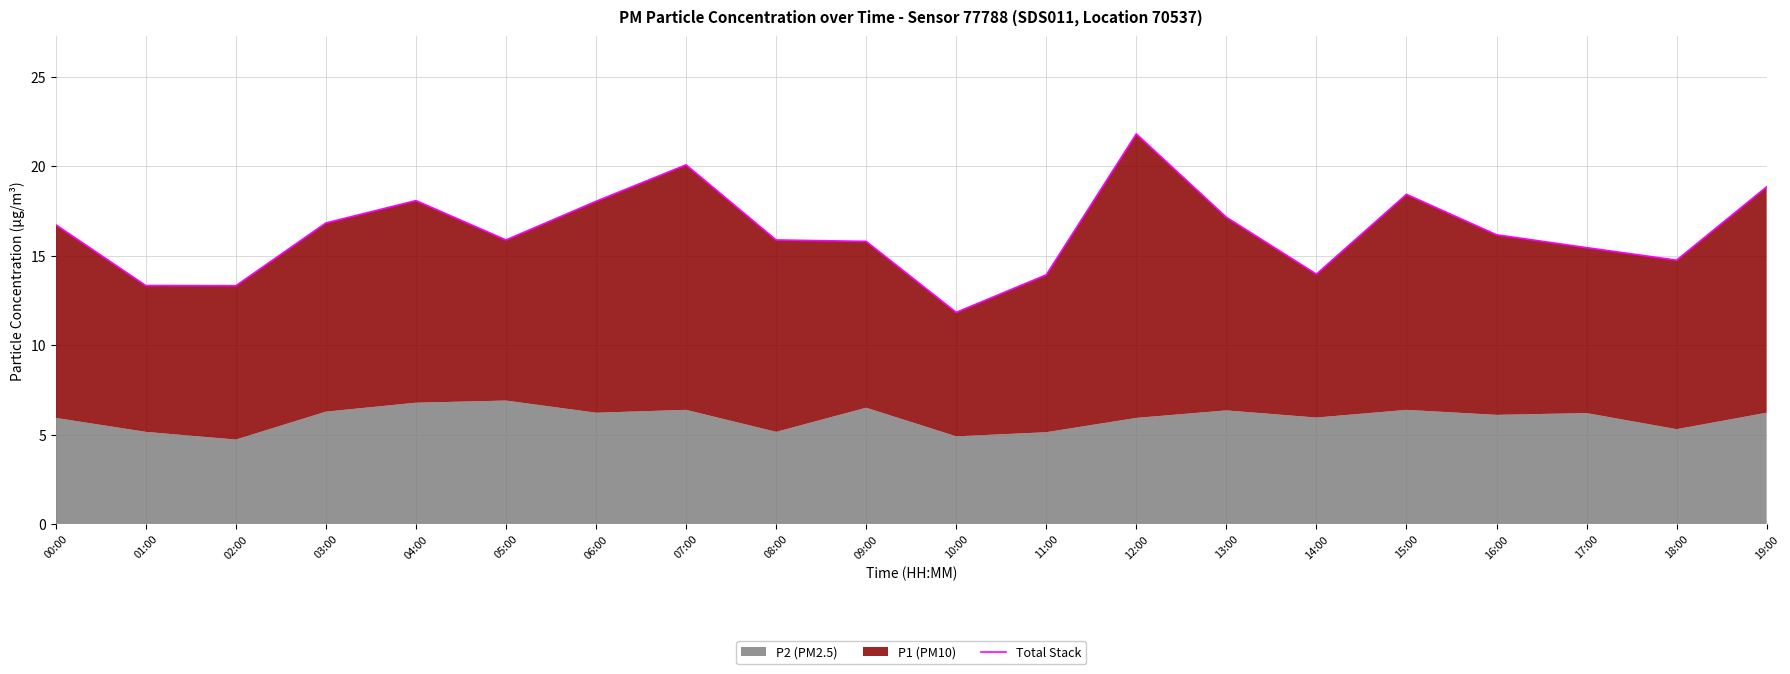

The value at 05:00 is 25.6. True or false?

False